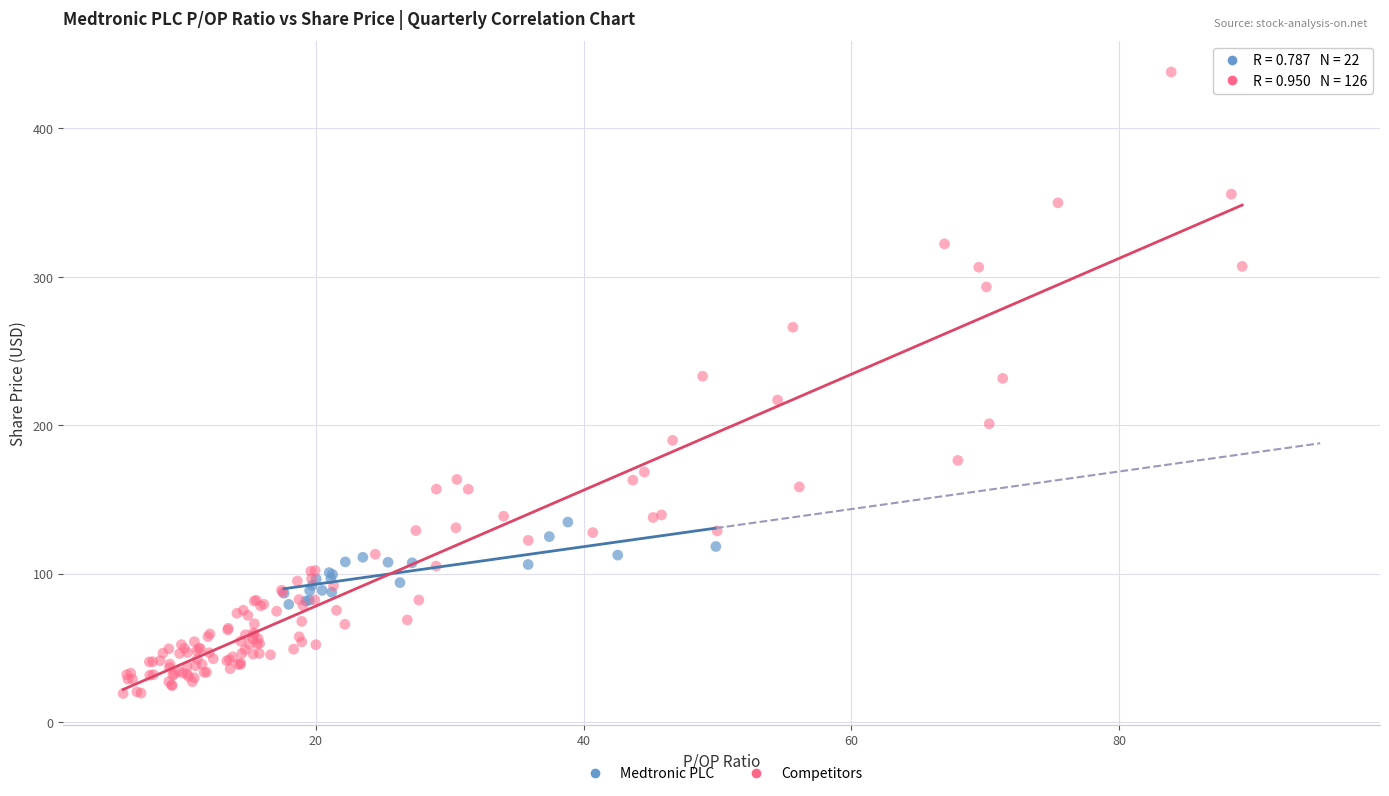

Which series contains the lowest Y value?

Competitors